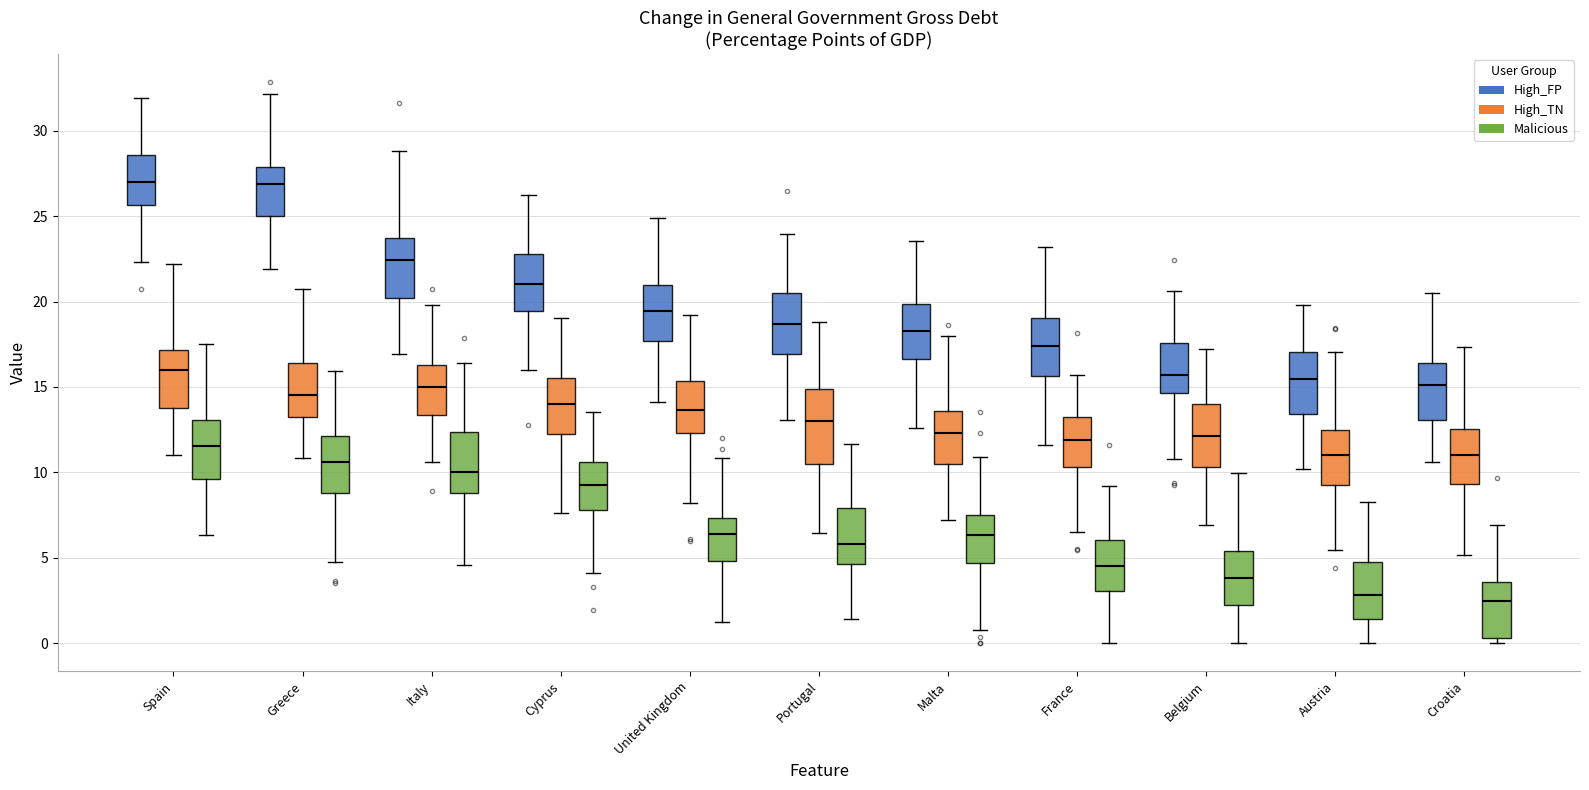

Reading left to right, transcribe this box plot: for each box, give where its median line is, the range the box spans, and where its two whiskers end, as read against the y-axis. The values are not printed on the chart, so give them approximately, as read against the axis.

Spain (High_FP): median 27.0, box 25.5 to 28.5, whiskers 22.5 to 32.0
Spain (High_TN): median 16.0, box 14.0 to 17.0, whiskers 11.0 to 22.0
Spain (Malicious): median 11.5, box 9.5 to 13.0, whiskers 6.5 to 17.5
Greece (High_FP): median 27.0, box 25.0 to 28.0, whiskers 22.0 to 32.0
Greece (High_TN): median 14.5, box 13.5 to 16.5, whiskers 11.0 to 20.5
Greece (Malicious): median 10.5, box 9.0 to 12.0, whiskers 4.5 to 16.0
Italy (High_FP): median 22.5, box 20.0 to 23.5, whiskers 17.0 to 29.0
Italy (High_TN): median 15.0, box 13.5 to 16.5, whiskers 10.5 to 20.0
Italy (Malicious): median 10.0, box 9.0 to 12.5, whiskers 4.5 to 16.5
Cyprus (High_FP): median 21.0, box 19.5 to 23.0, whiskers 16.0 to 26.0
Cyprus (High_TN): median 14.0, box 12.5 to 15.5, whiskers 7.5 to 19.0
Cyprus (Malicious): median 9.0, box 8.0 to 10.5, whiskers 4.0 to 13.5
United Kingdom (High_FP): median 19.5, box 17.5 to 21.0, whiskers 14.0 to 25.0
United Kingdom (High_TN): median 13.5, box 12.5 to 15.5, whiskers 8.0 to 19.0
United Kingdom (Malicious): median 6.5, box 5.0 to 7.5, whiskers 1.0 to 11.0
Portugal (High_FP): median 18.5, box 17.0 to 20.5, whiskers 13.0 to 24.0
Portugal (High_TN): median 13.0, box 10.5 to 15.0, whiskers 6.5 to 19.0
Portugal (Malicious): median 6.0, box 4.5 to 8.0, whiskers 1.5 to 11.5
Malta (High_FP): median 18.0, box 16.5 to 20.0, whiskers 12.5 to 23.5
Malta (High_TN): median 12.5, box 10.5 to 13.5, whiskers 7.0 to 18.0
Malta (Malicious): median 6.5, box 4.5 to 7.5, whiskers 1.0 to 11.0
France (High_FP): median 17.5, box 15.5 to 19.0, whiskers 11.5 to 23.0
France (High_TN): median 12.0, box 10.5 to 13.0, whiskers 6.5 to 15.5
France (Malicious): median 4.5, box 3.0 to 6.0, whiskers 0.0 to 9.0
Belgium (High_FP): median 15.5, box 14.5 to 17.5, whiskers 11.0 to 20.5
Belgium (High_TN): median 12.0, box 10.5 to 14.0, whiskers 7.0 to 17.0
Belgium (Malicious): median 4.0, box 2.0 to 5.5, whiskers 0.0 to 10.0
Austria (High_FP): median 15.5, box 13.5 to 17.0, whiskers 10.0 to 20.0
Austria (High_TN): median 11.0, box 9.5 to 12.5, whiskers 5.5 to 17.0
Austria (Malicious): median 3.0, box 1.5 to 4.5, whiskers 0.0 to 8.0
Croatia (High_FP): median 15.0, box 13.0 to 16.5, whiskers 10.5 to 20.5
Croatia (High_TN): median 11.0, box 9.5 to 12.5, whiskers 5.0 to 17.5
Croatia (Malicious): median 2.5, box 0.5 to 3.5, whiskers 0.0 to 7.0